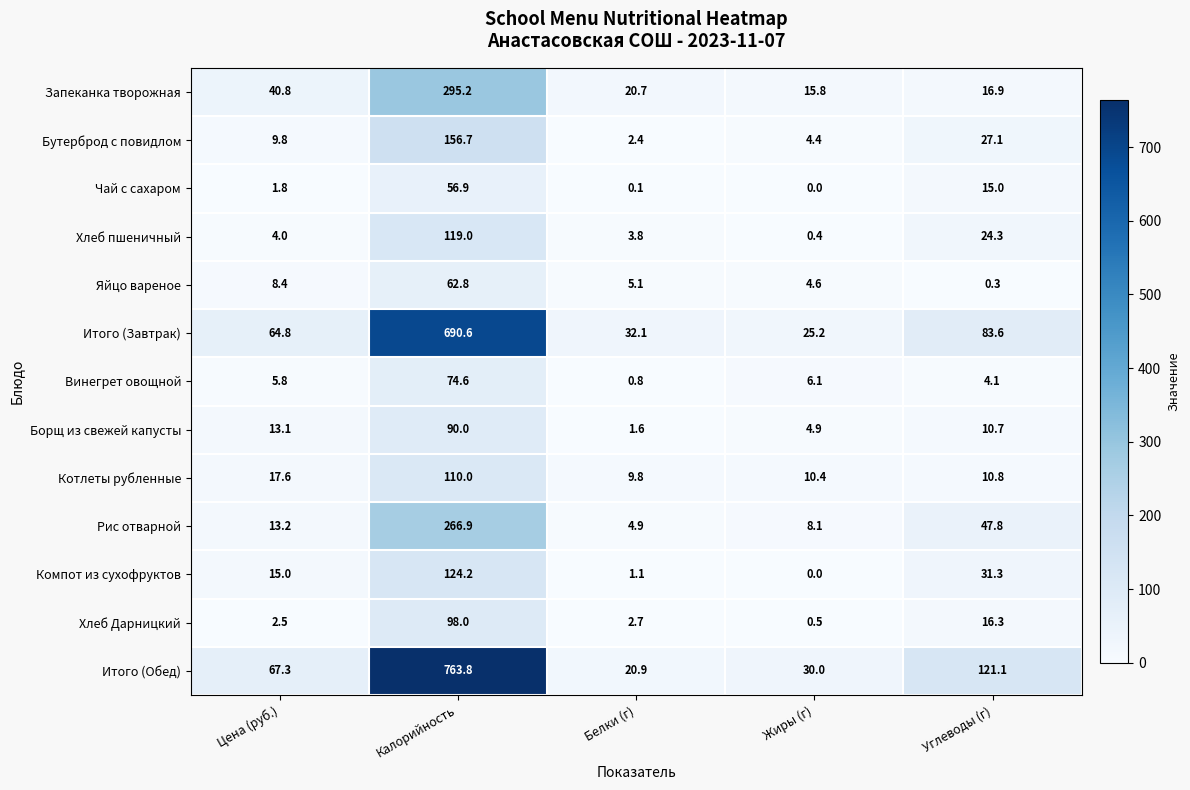

Read the Котлеты рубленные value at Жиры (г).

10.4